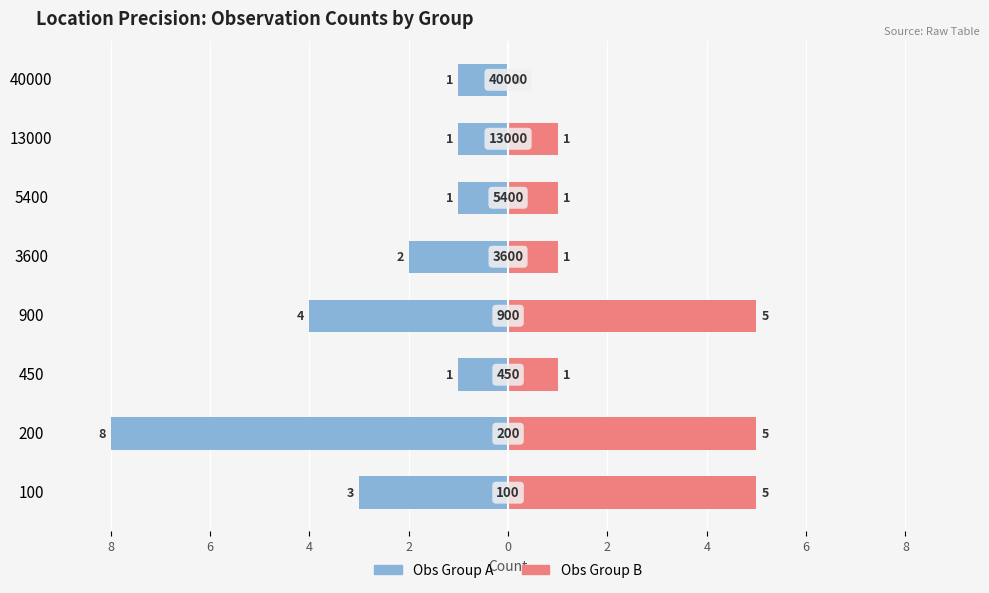

What is the average value of the Obs Group B series?

2